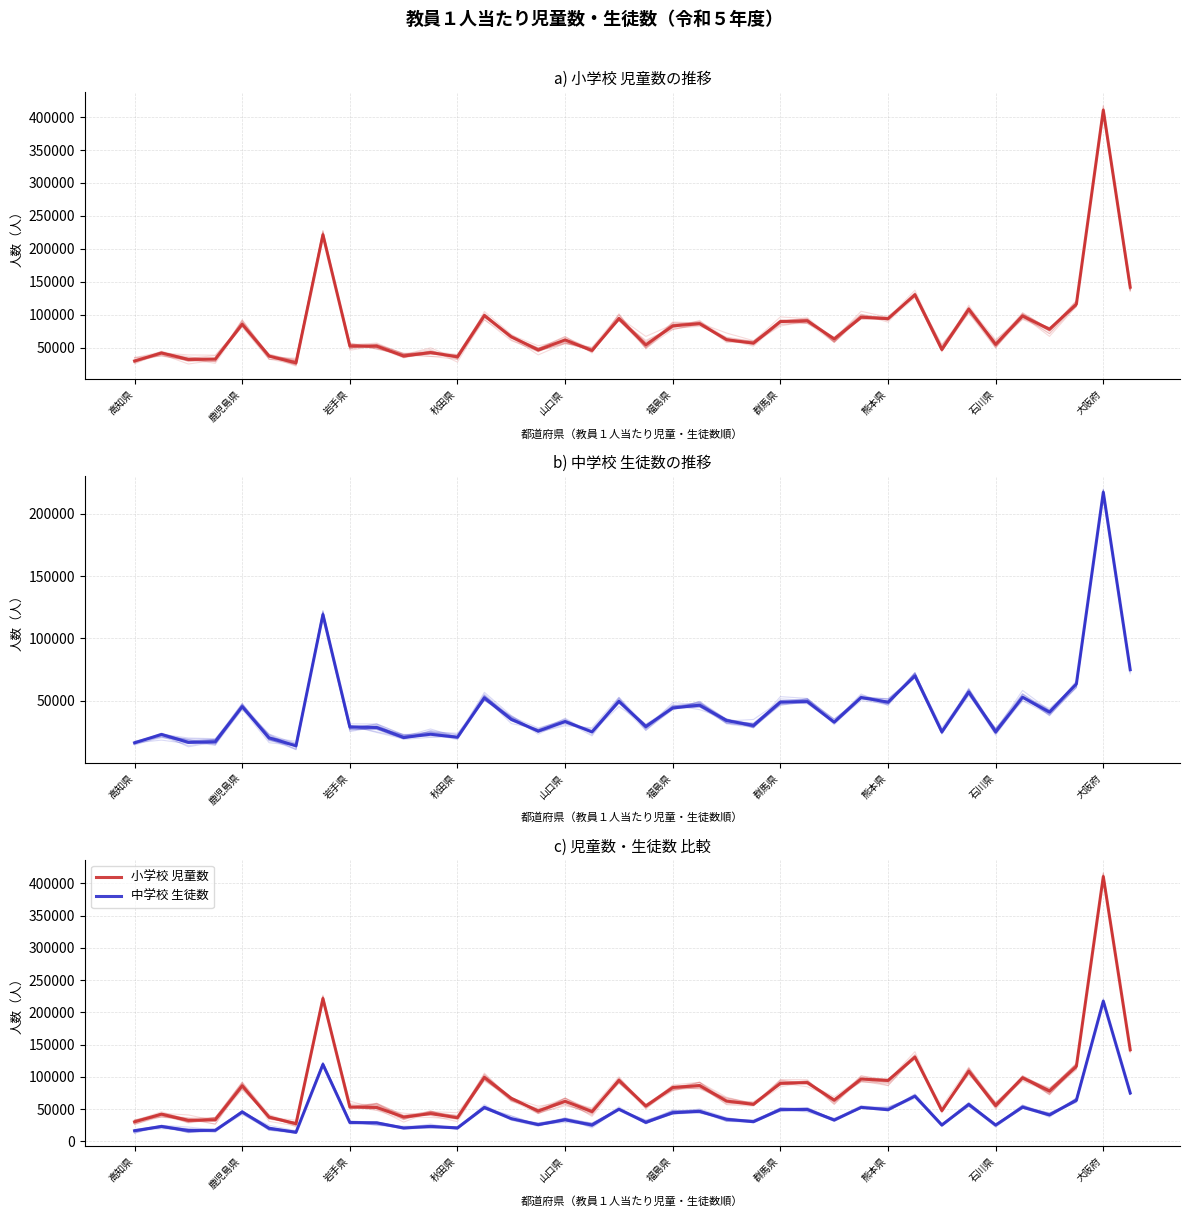

What is the difference between the maximum and minimum values in the 小学校 児童数 series?

383235